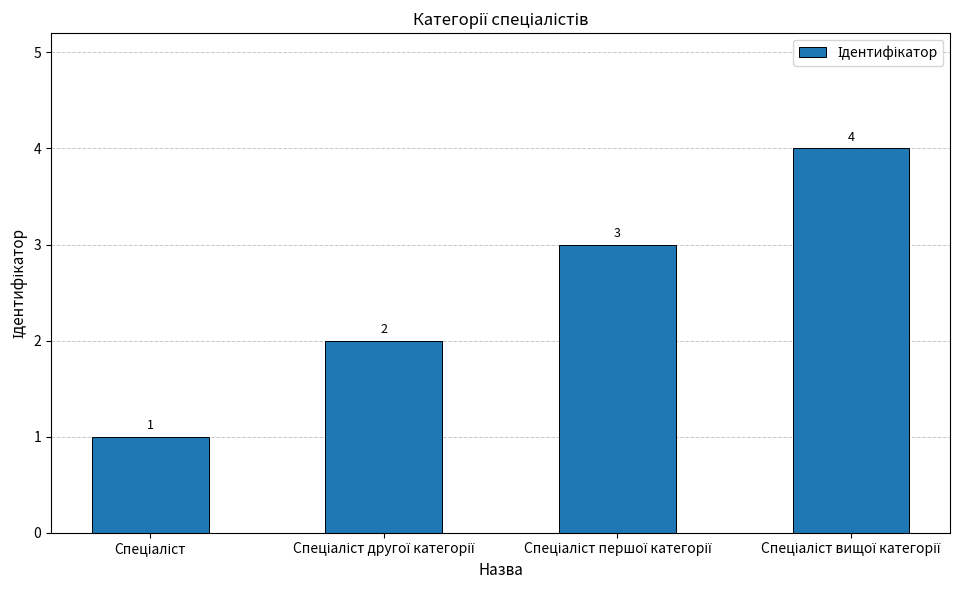

What is the value of the 2nd bar from the left?

2